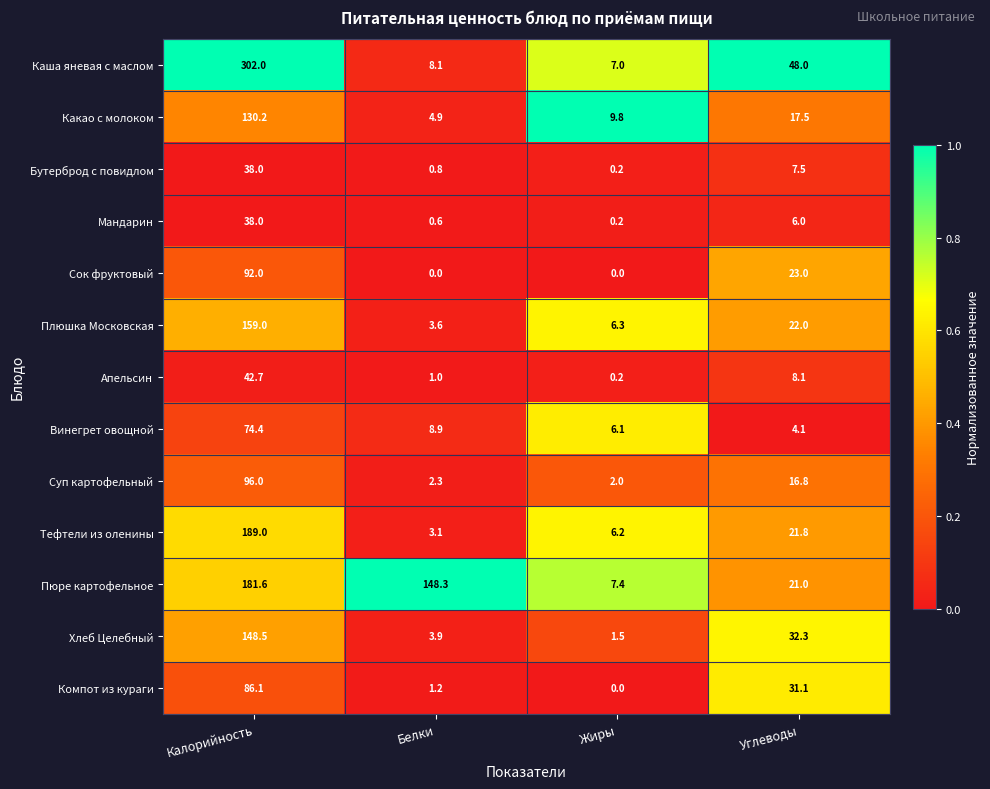

At which label is Бутерброд с повидлом closest to 19?

Углеводы